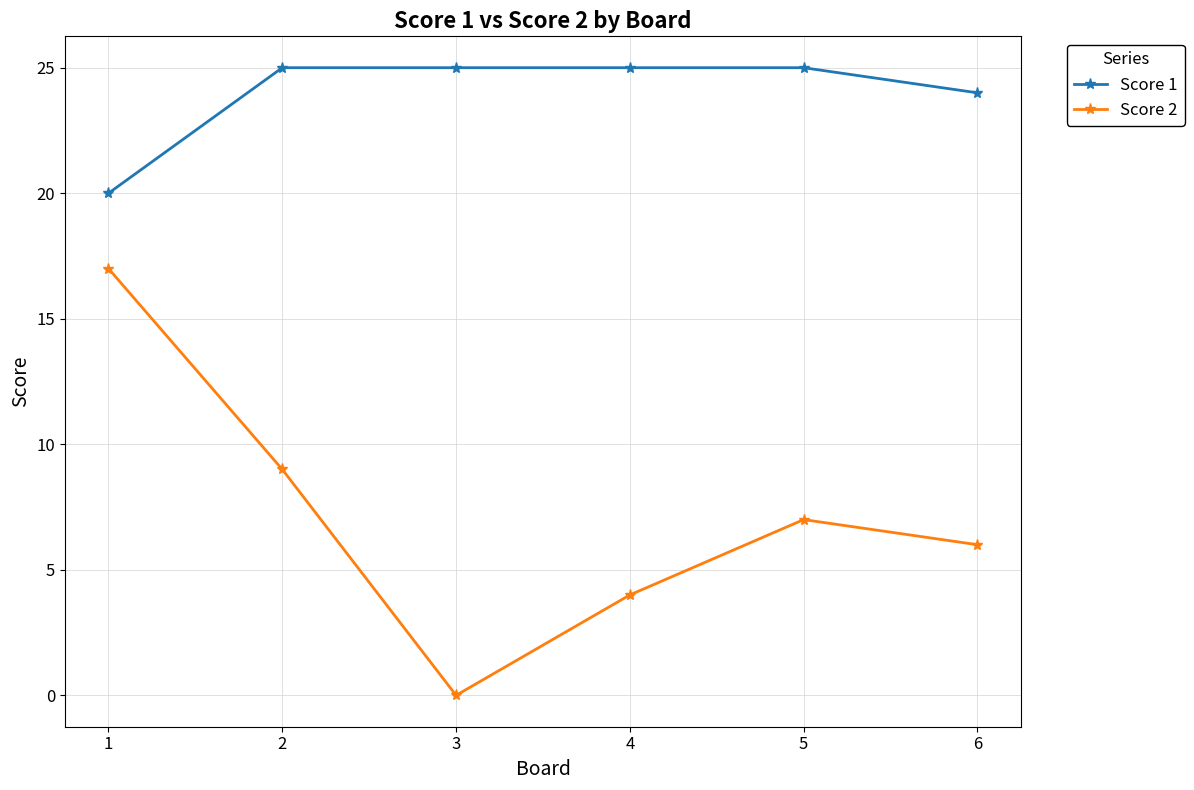

True or false: Score 1 and Score 2 cross at least once.

False